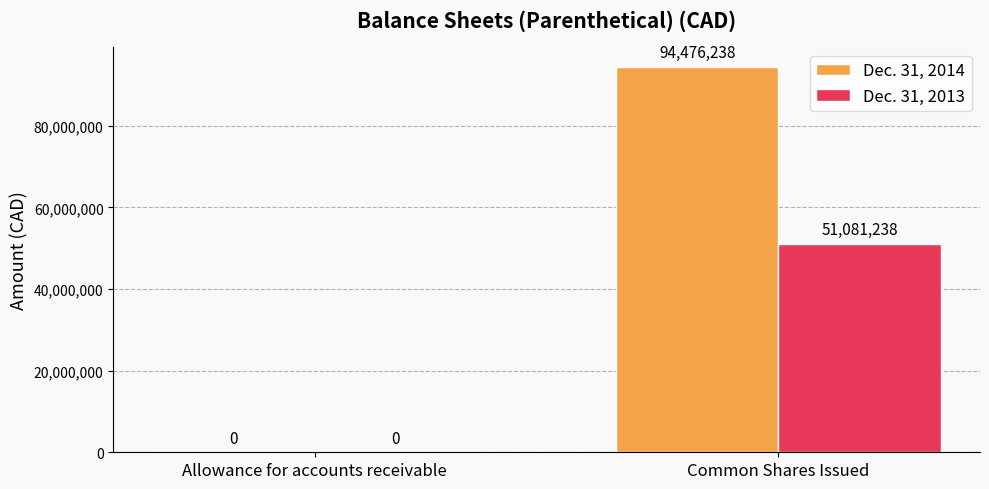

Is it true that Dec. 31, 2014 equals -34952915 at Allowance for accounts receivable?

False